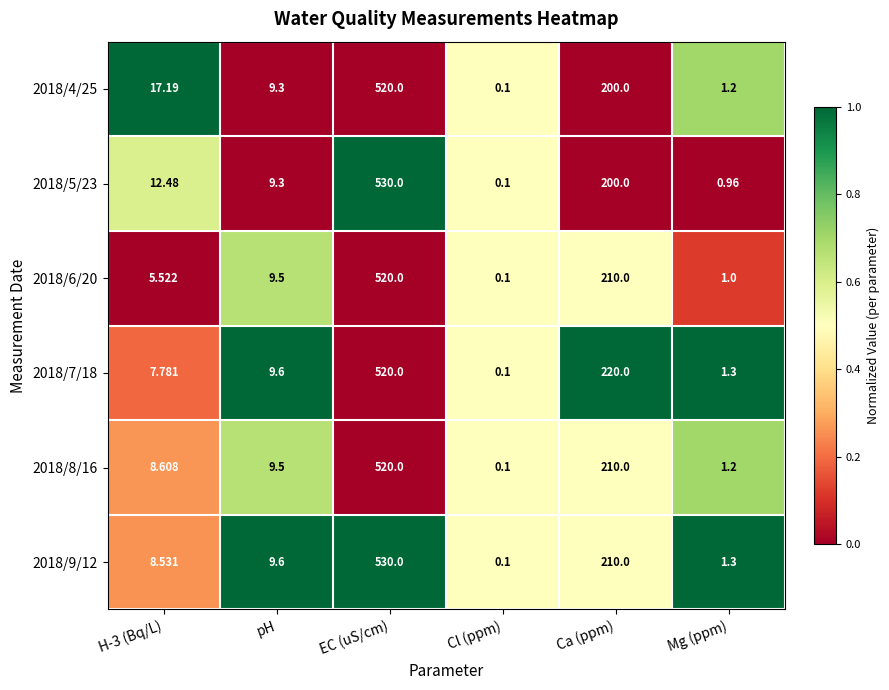

At which label does 2018/6/20 reach its minimum?

Cl (ppm)